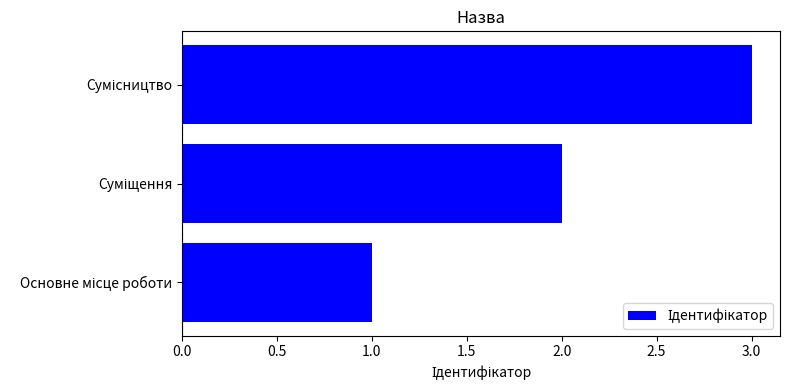

What is the sum of all values?

6